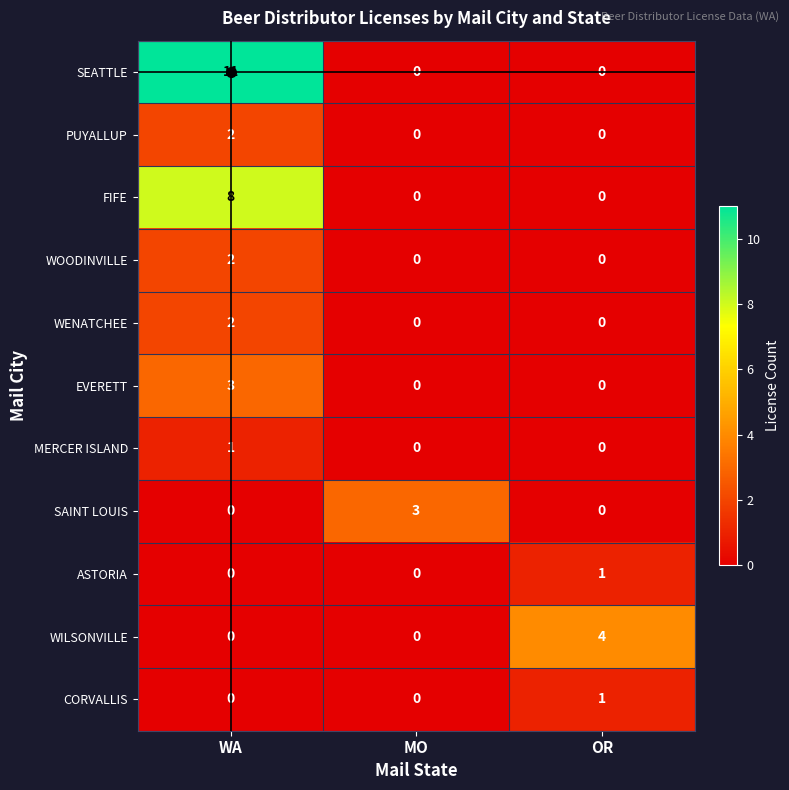

At how many categories does at least one series exceed 7?

1